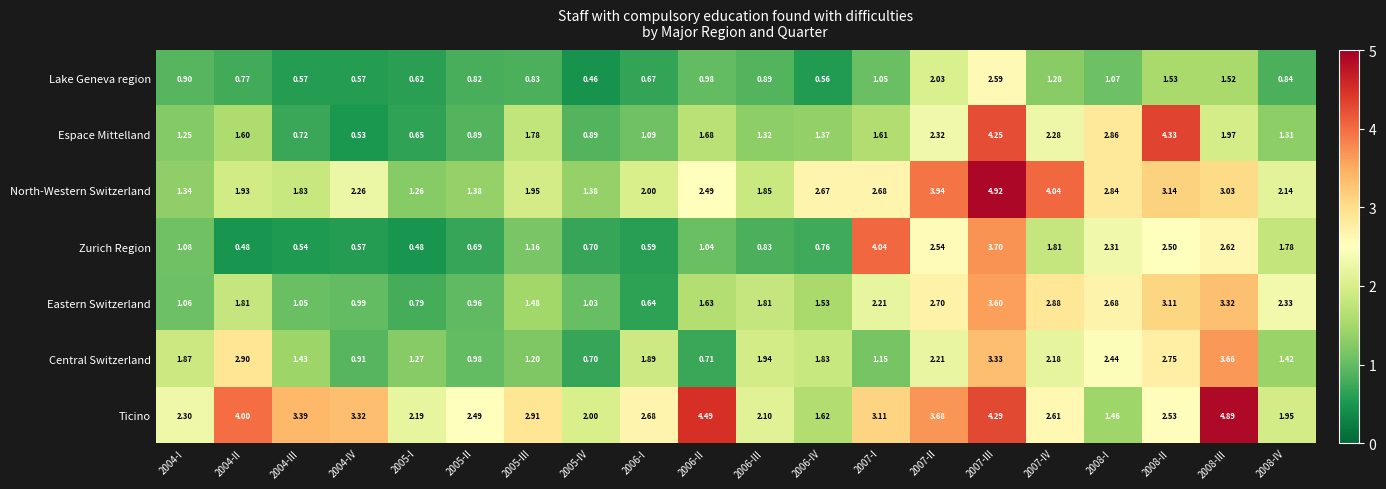

Which category has the lowest value across all series?

2005-IV